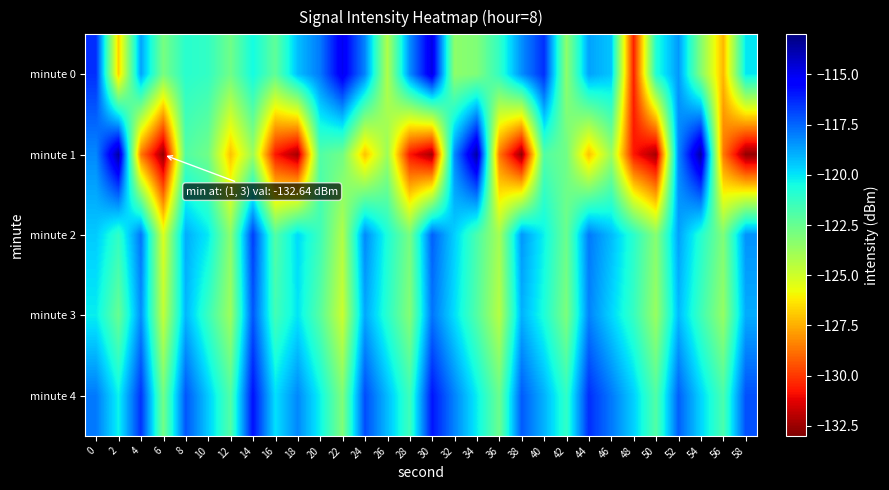

How many data points does each series have?

30